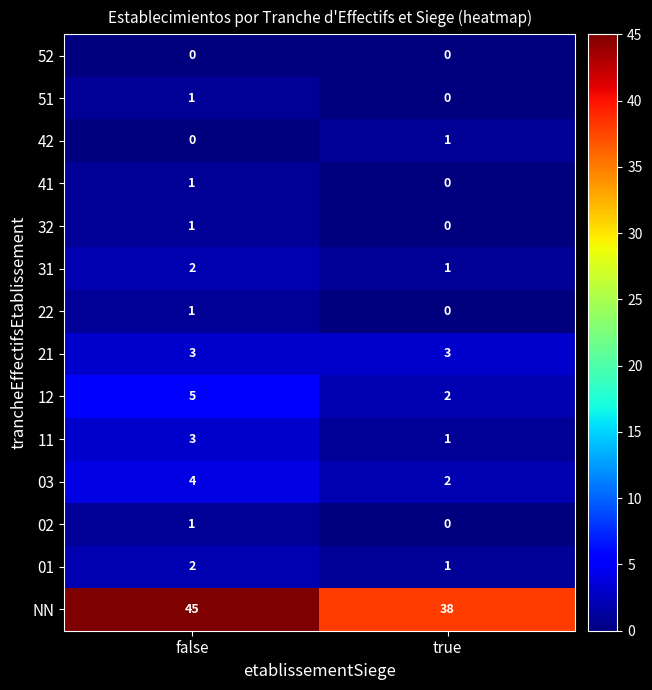

What is the sum of the 01 values at true and false?

3